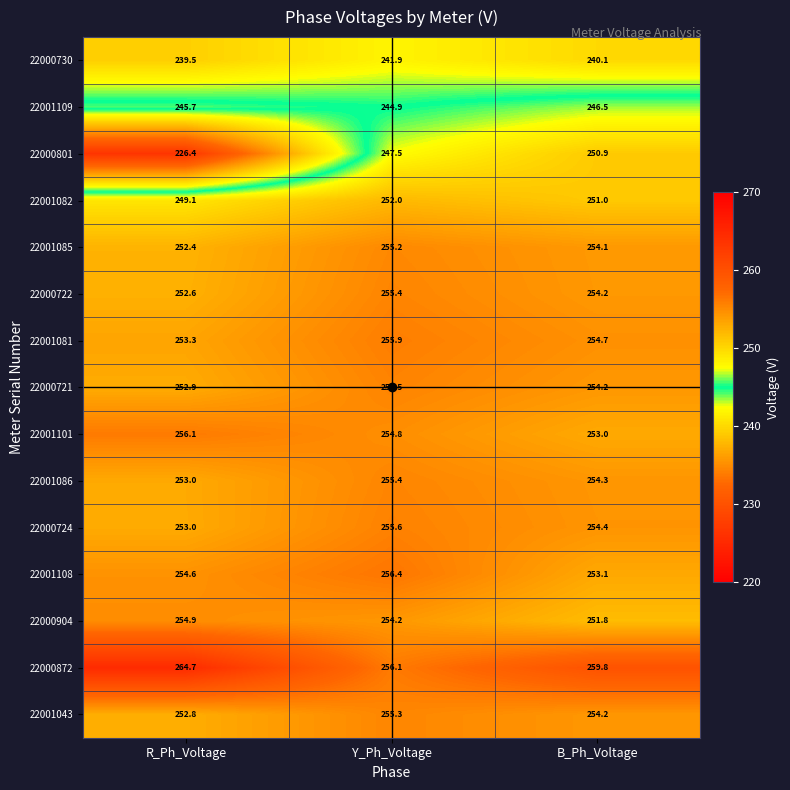

At which label is 22001101 closest to 254?

Y_Ph_Voltage